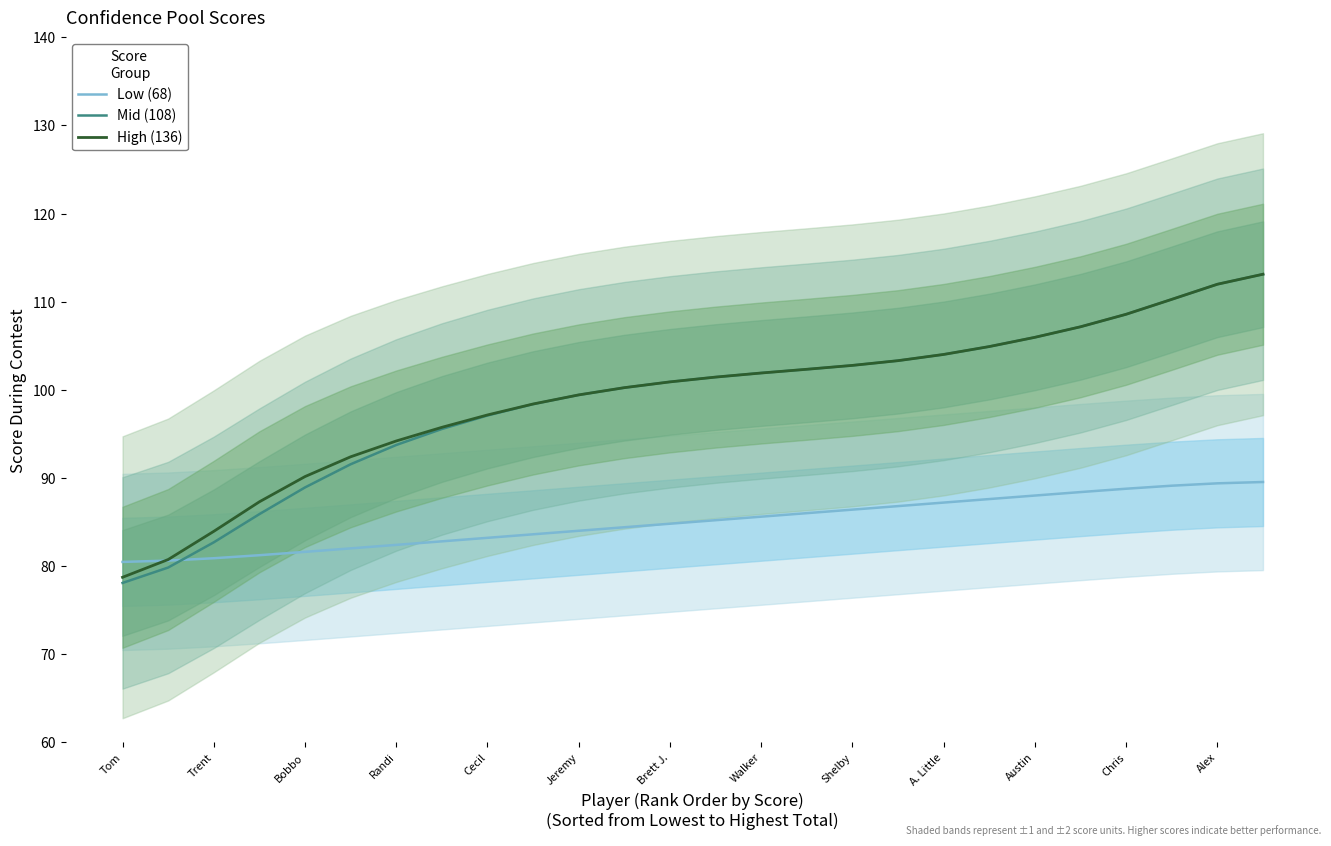

At which label does Mid (108) reach its minimum?

Tom